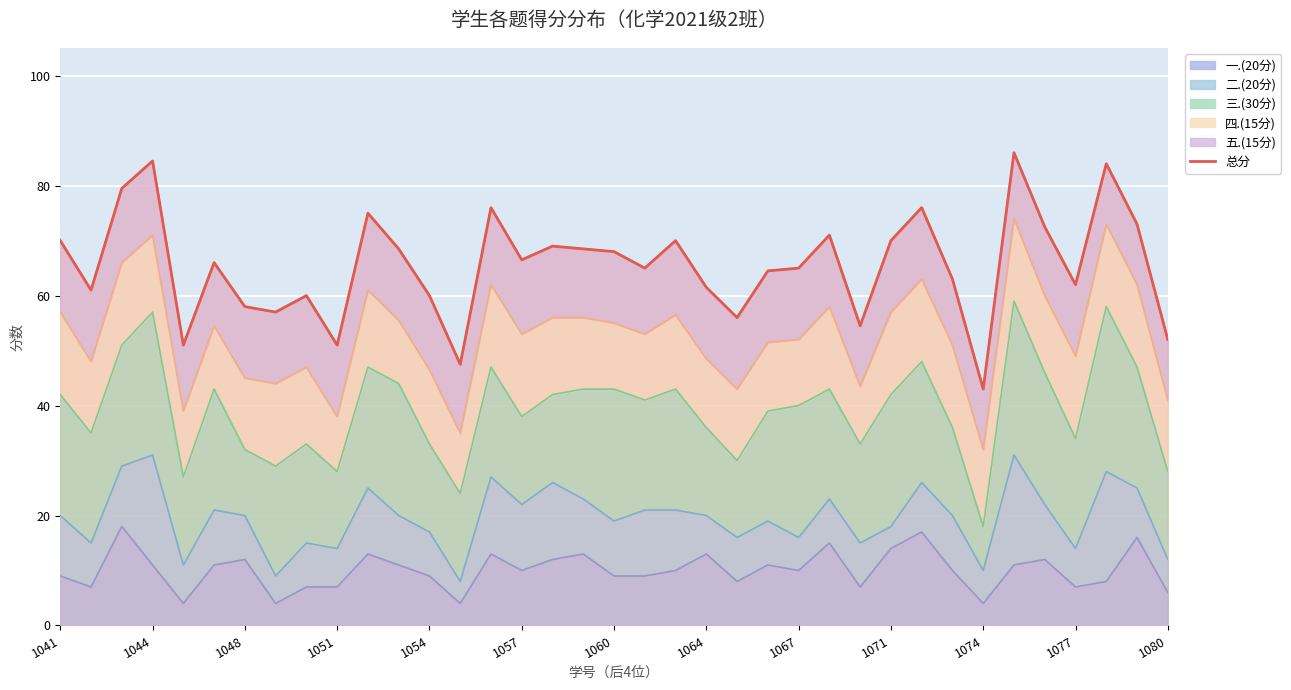

What is the difference between the second highest and second lowest values?

37.0